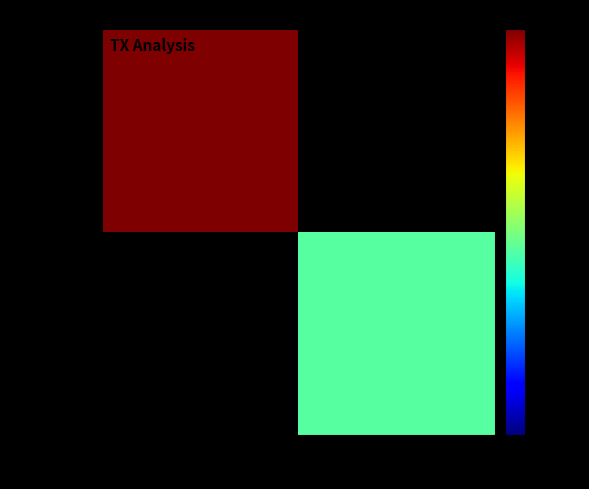

True or false: 87333b67f0... has a value of 83.6 at -1.

False